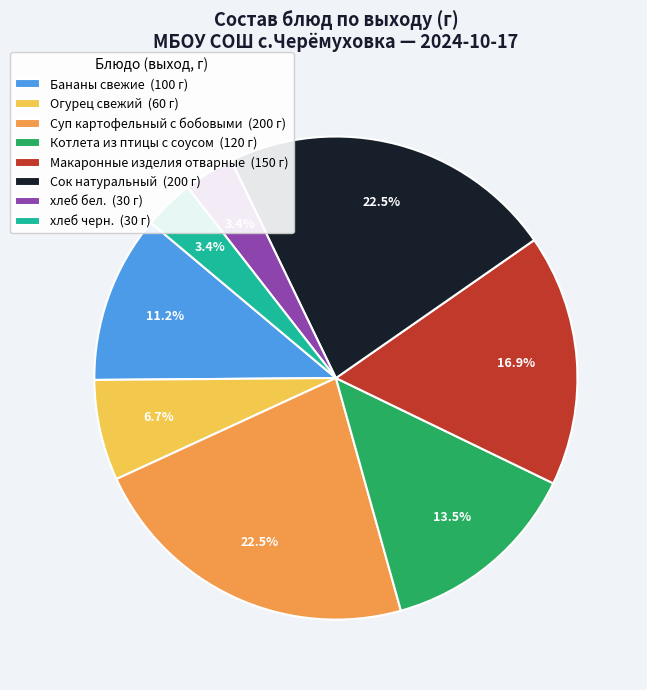

To the nearest percent, what portion does Бананы свежие represent?

11%